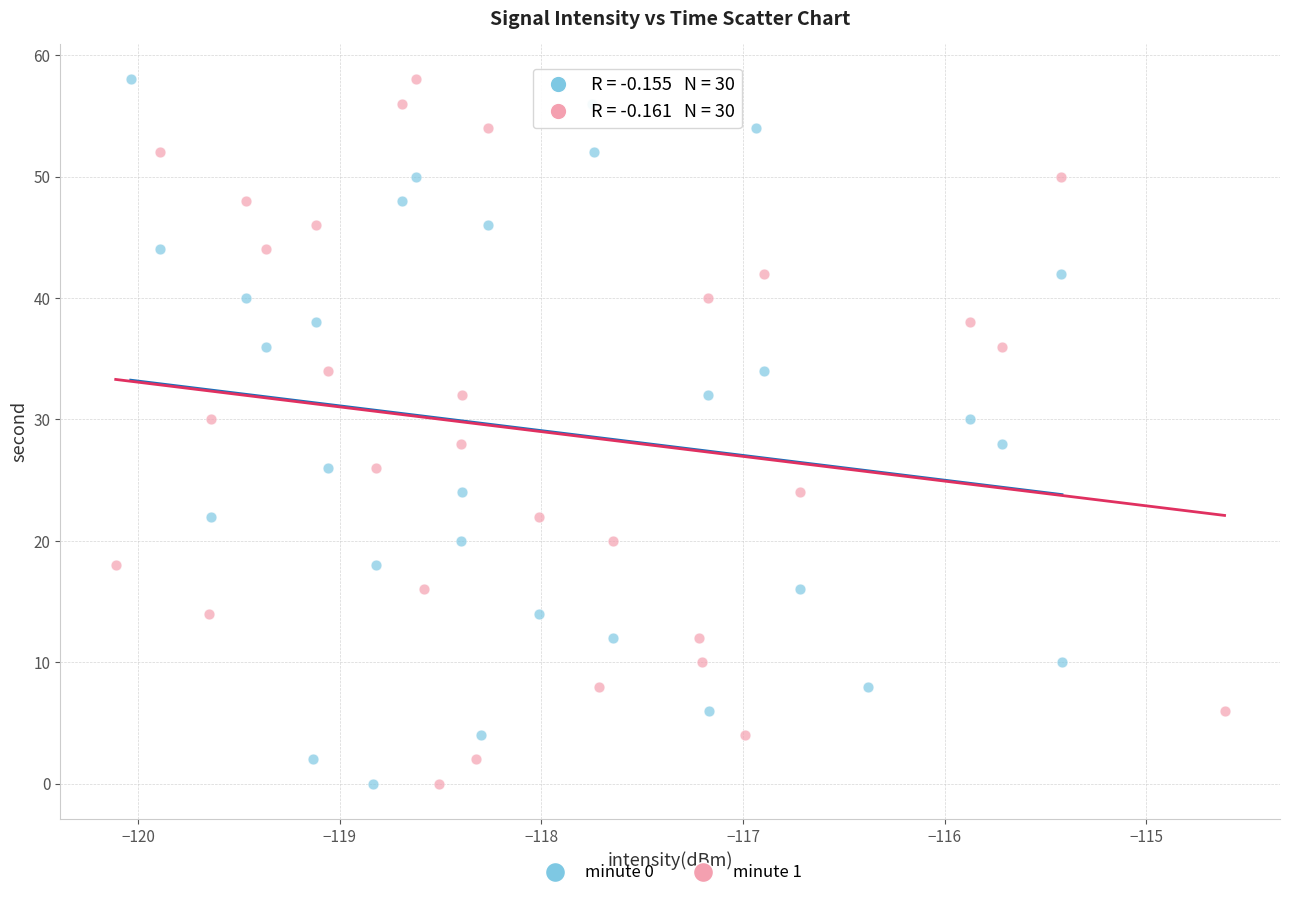

What are all the series names shown in the legend?

minute 0, minute 1